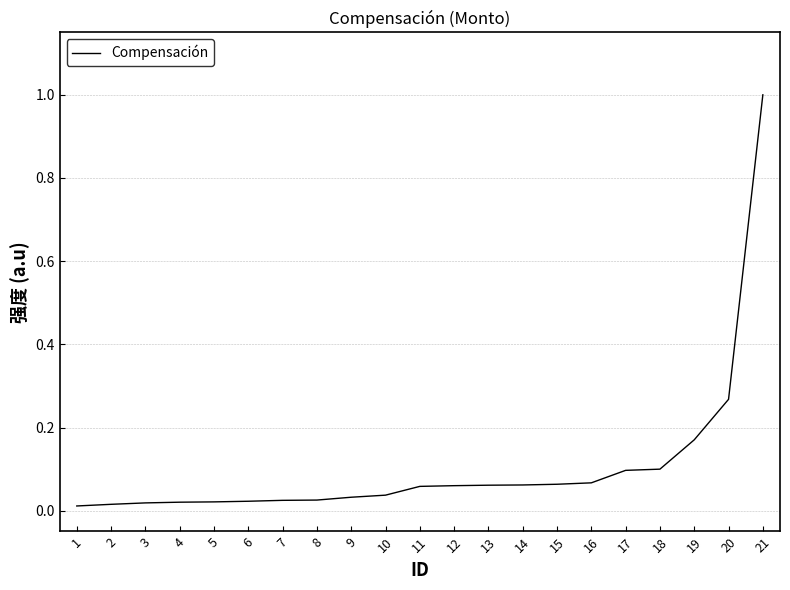

What is the difference between the maximum and minimum values?

1.0